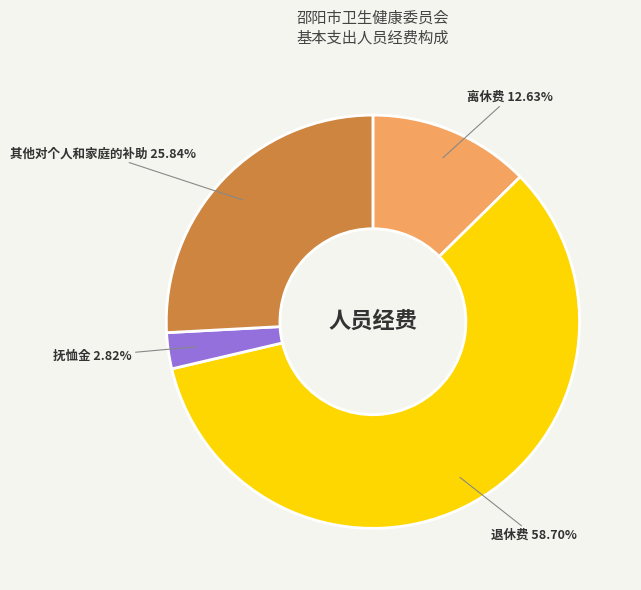

To the nearest percent, what portion does 抚恤金 represent?

3%